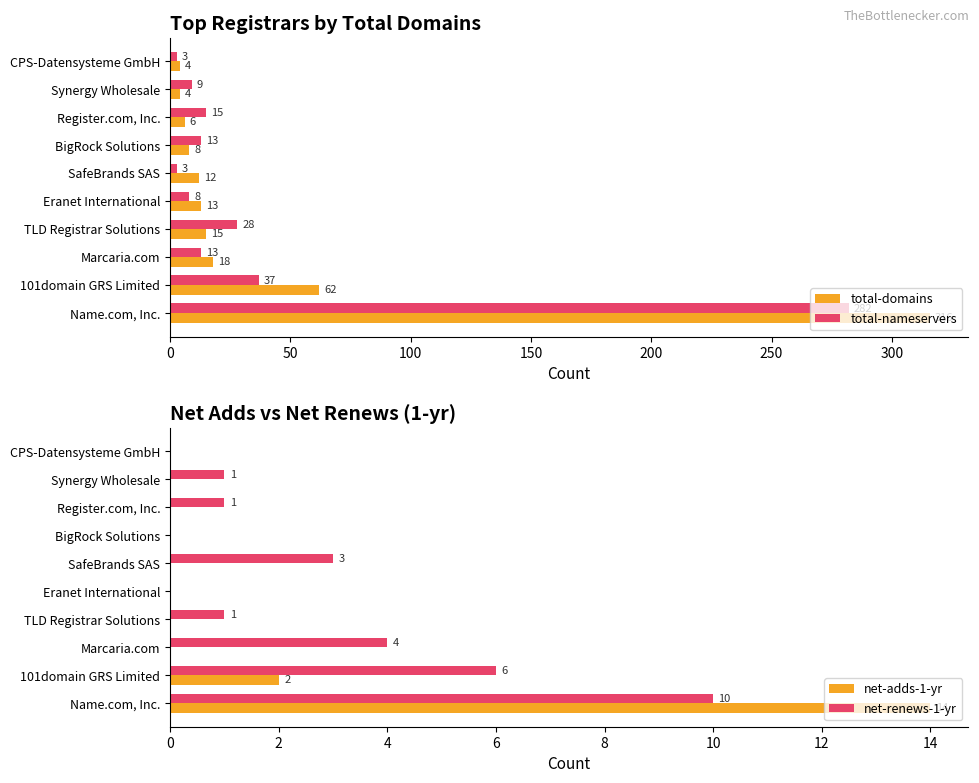

The net-renews-1-yr series shows 1 at Register.com, Inc.. True or false?

True